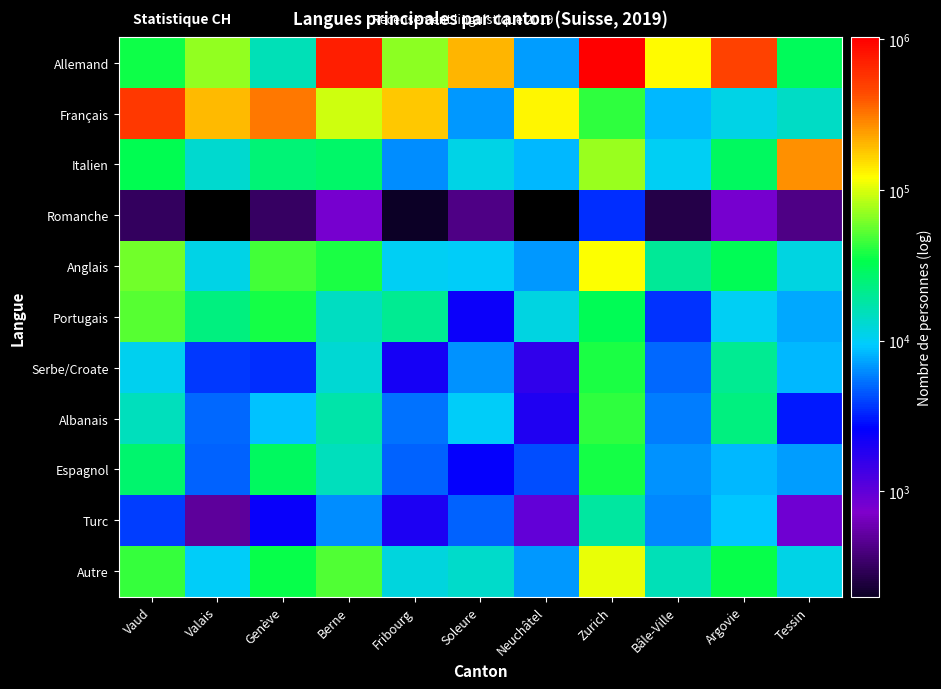

How many data points in Français are above 95390?

6